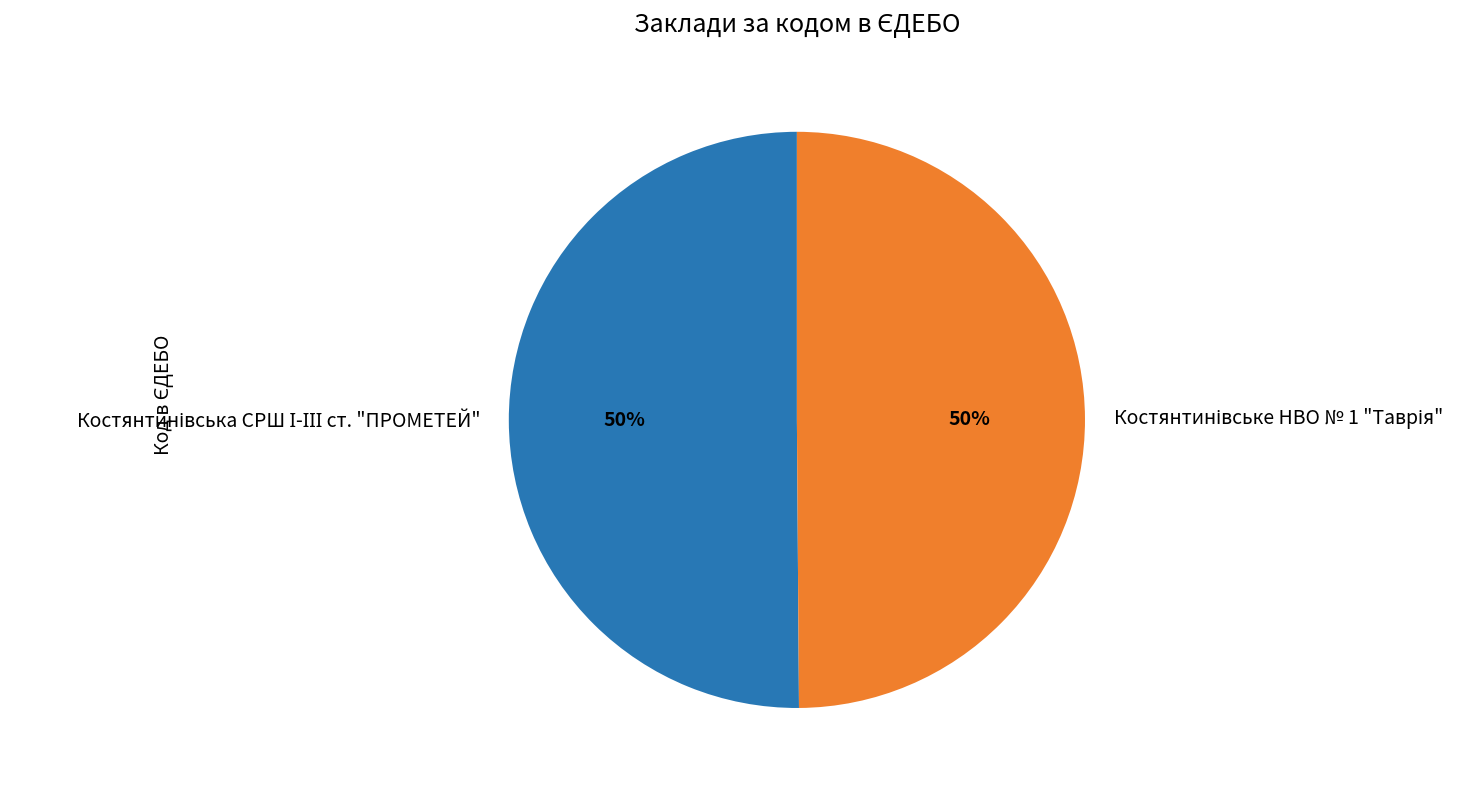

To the nearest percent, what is the average slice percentage?

50%